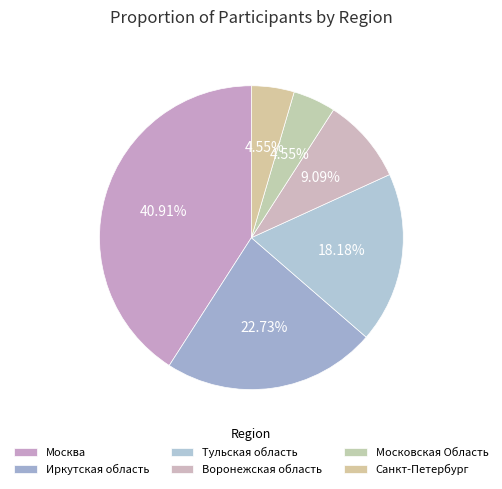

What portion of the pie excludes Иркутская область?

77.3%